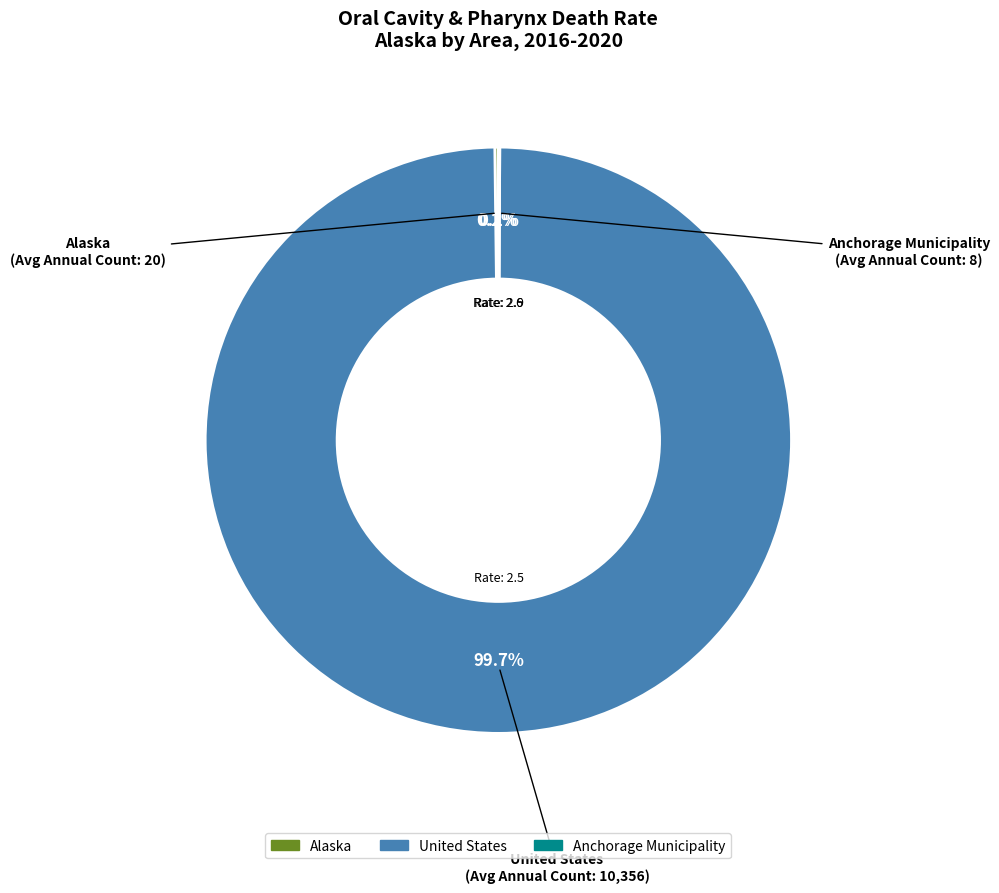

Which slice is the largest?

United States